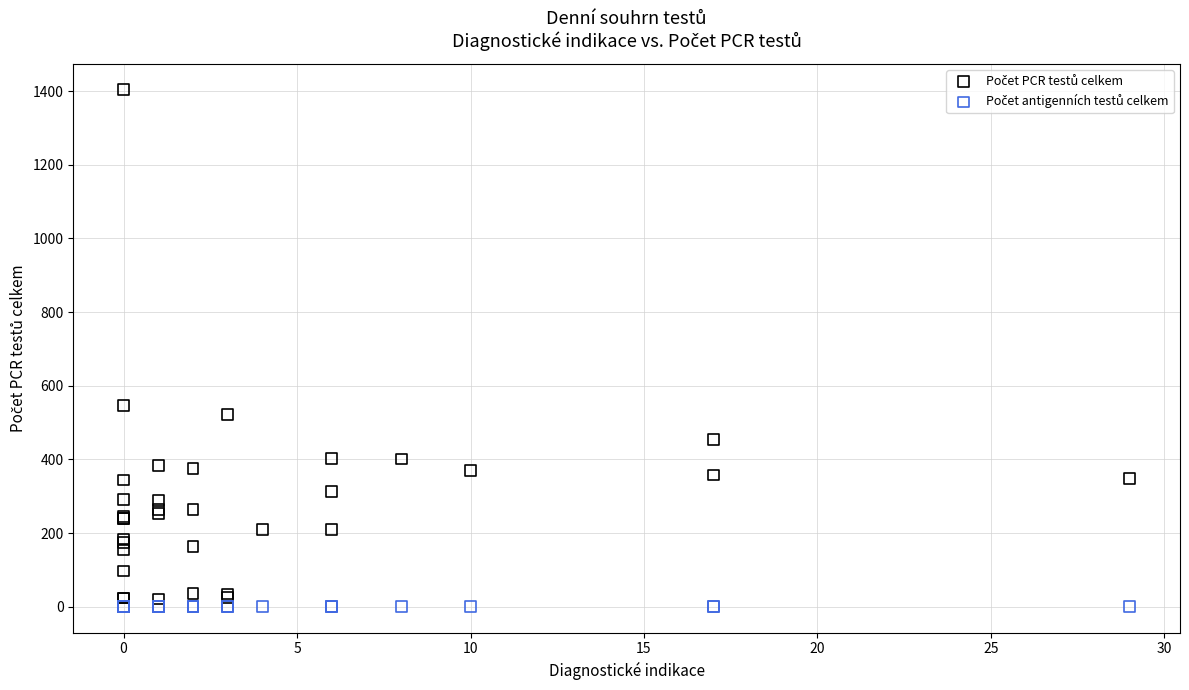

Across all series, what Y value is closest to 702?

547